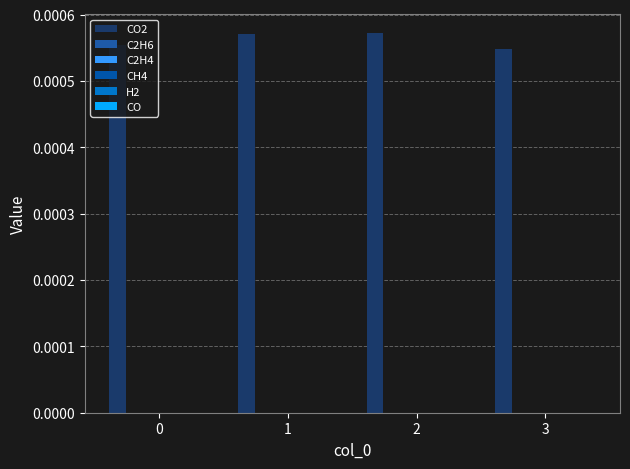

How many bars are there in total?

4